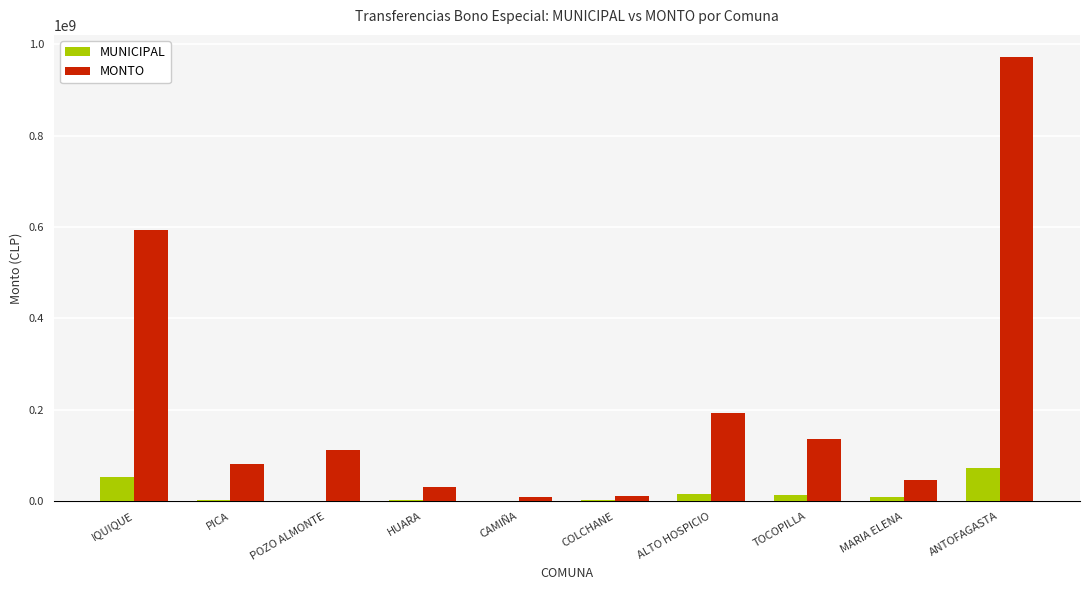

Is it true that MUNICIPAL equals 89894351 at IQUIQUE?

False